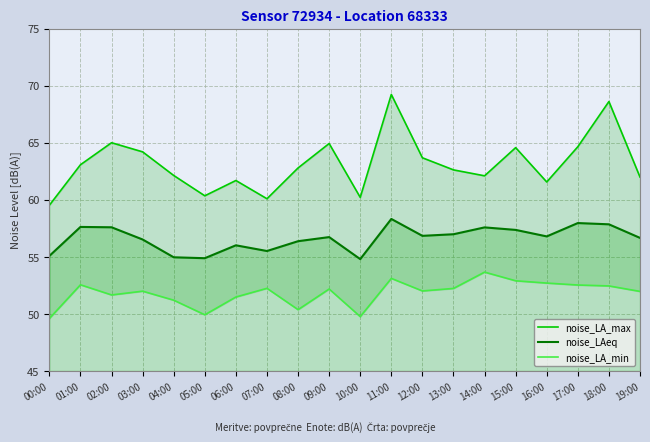

Is it true that noise_LA_min equals 36.8 at 15:00?

False